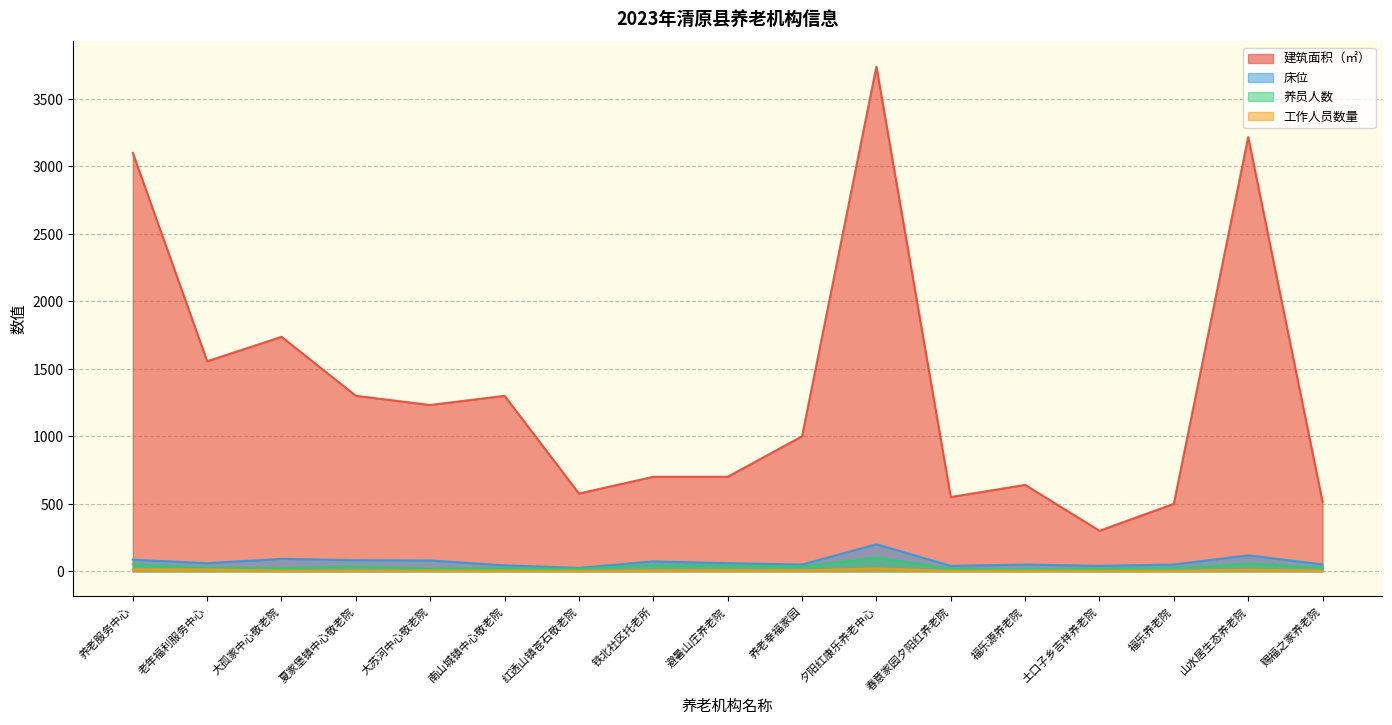

Is the value of 建筑面积（㎡） at 避暑山庄养老院 greater than the value of 床位 at 避暑山庄养老院?

Yes